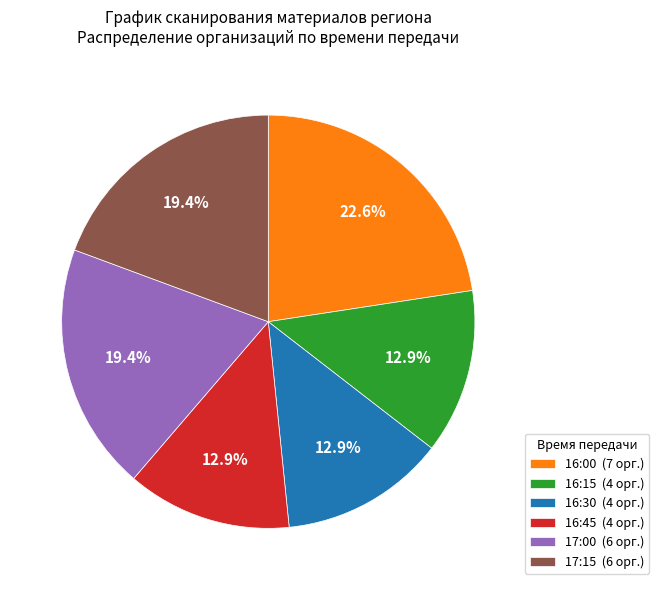

Does 16:00 (7 орг.) account for over 50% of the chart?

No